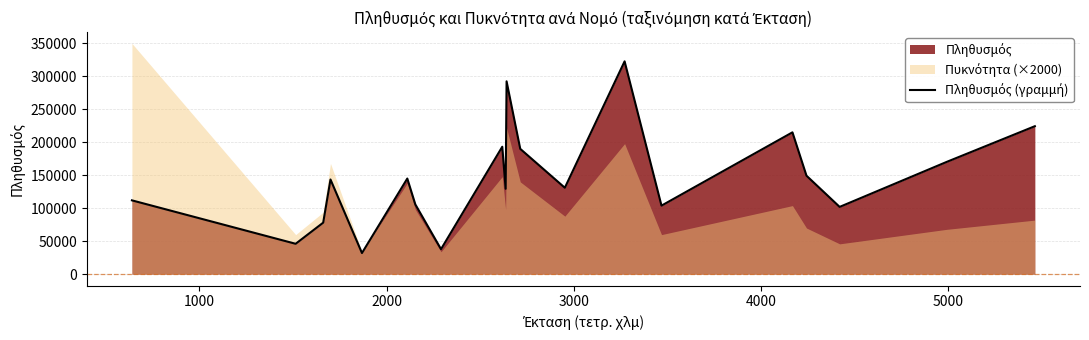

Reading left to right, extract all data points from this chart.

111975	46091	78134	143618	32053	145054	105770	37947	193288	129541	292489	190071	131085	322789	103975	215136	149354	102035	170239	224429